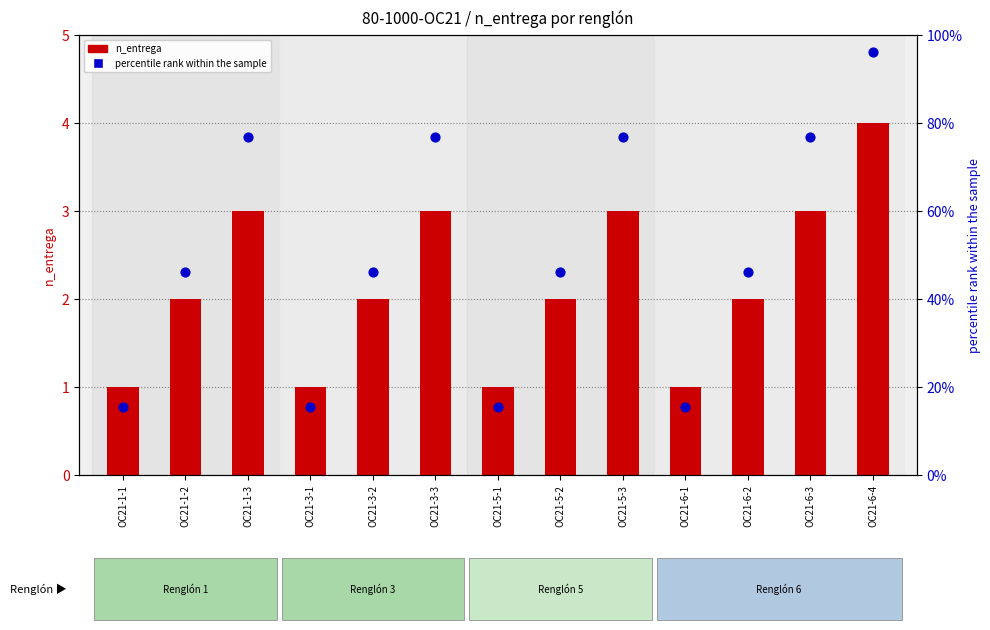

Which series has the largest total across all categories?

percentile rank within the sample